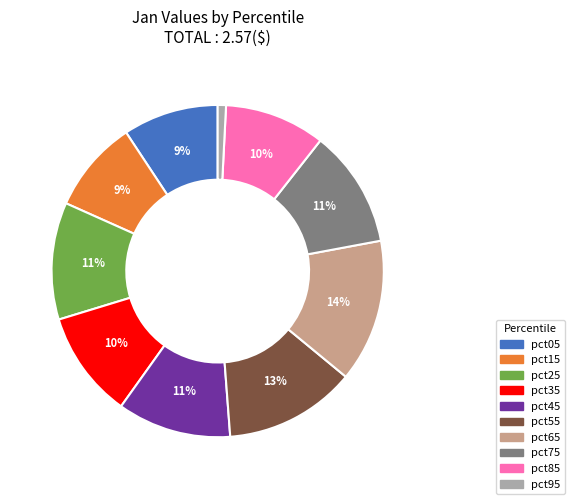

How many slices are in this pie chart?

10